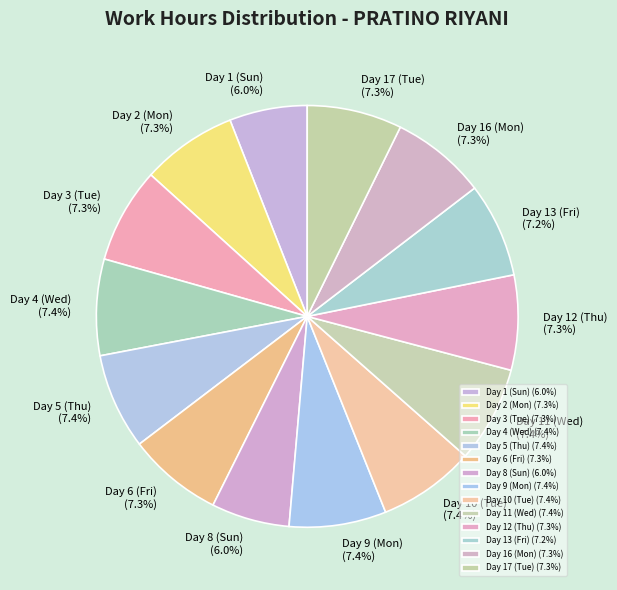

Do Day 4 (Wed) and Day 1 (Sun) together represent more than half of the pie?

No